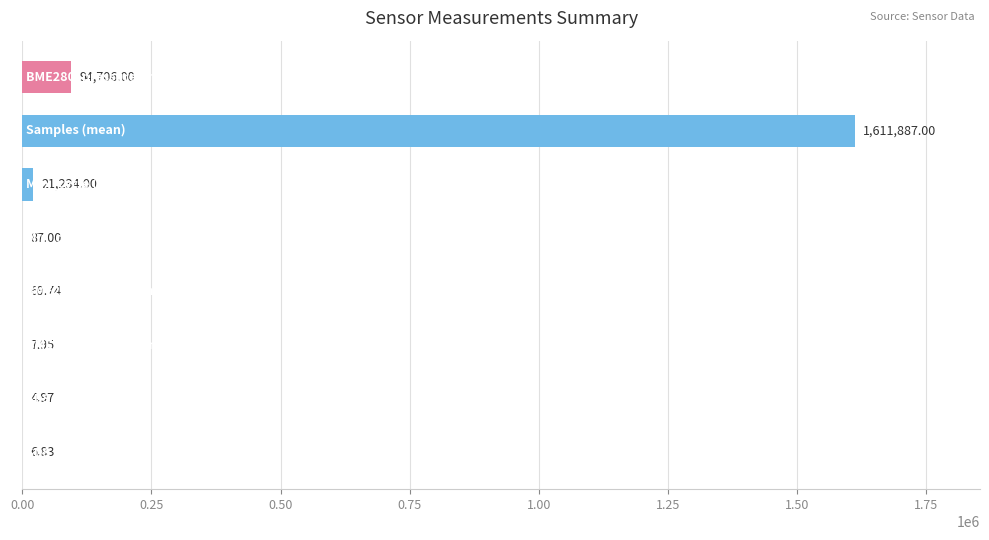

What is the sum of all values?

1728003.5